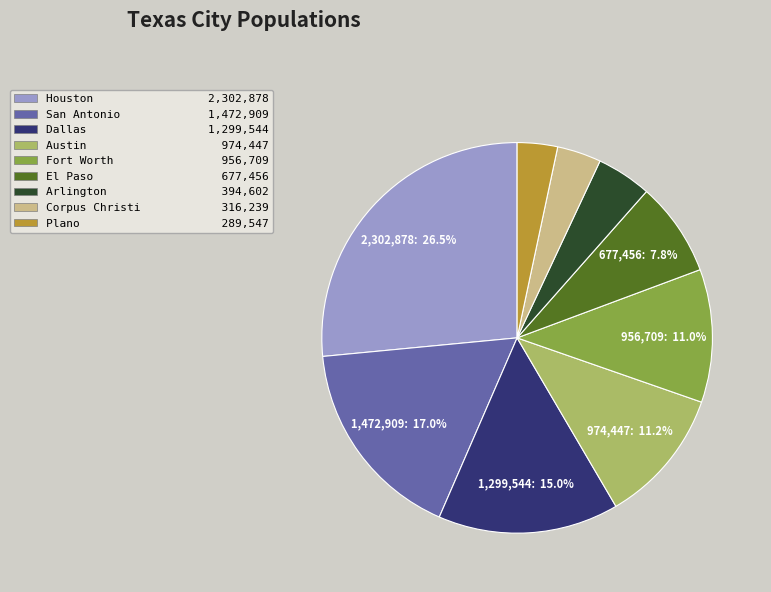

Which category has the biggest portion of the pie?

Houston